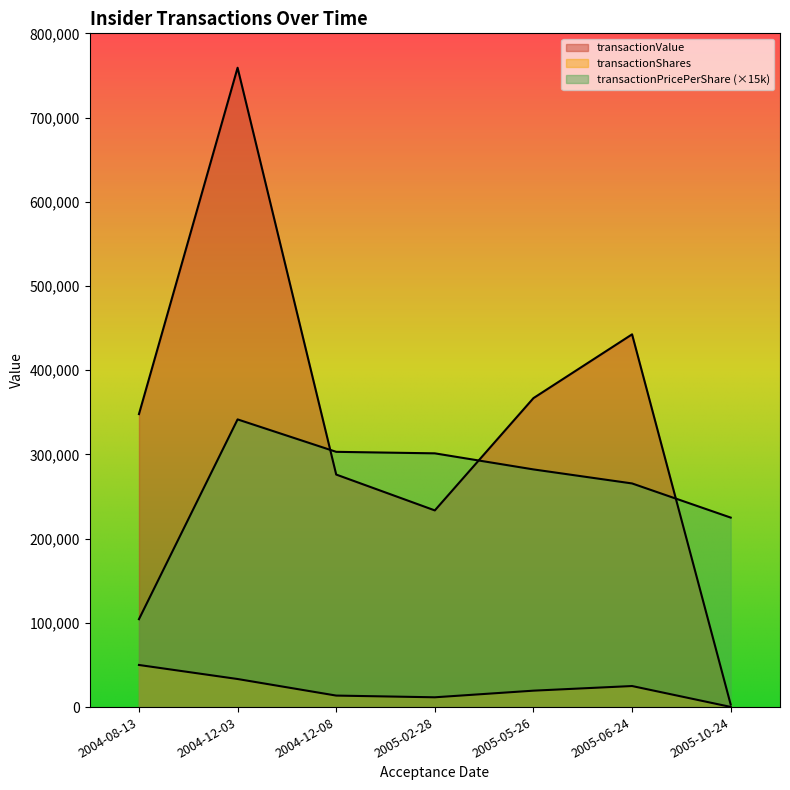

Reading left to right, extract all data points from this chart.

transactionShares: 2004-08-13=50000.0	2004-12-03=33335.0	2004-12-08=13665.0	2005-02-28=11627.0	2005-05-26=19500.0	2005-06-24=25000.0	2005-10-24=200.0
transactionValue: 2004-08-13=347900.0	2004-12-03=759138.0	2004-12-08=276110.0	2005-02-28=233541.0	2005-05-26=366867.0	2005-06-24=442590.0	2005-10-24=3000.0
transactionPricePerShare: 2004-08-13=104370.0	2004-12-03=341595.0	2004-12-08=303084.0	2005-02-28=301291.5	2005-05-26=282205.5	2005-06-24=265554.0	2005-10-24=225000.0